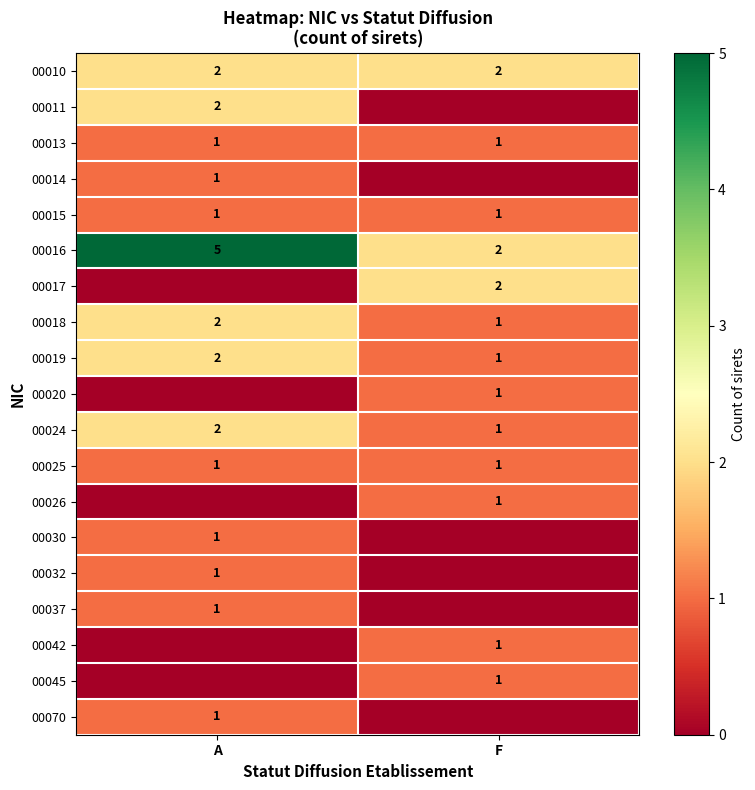

How many distinct data groups are displayed?

19